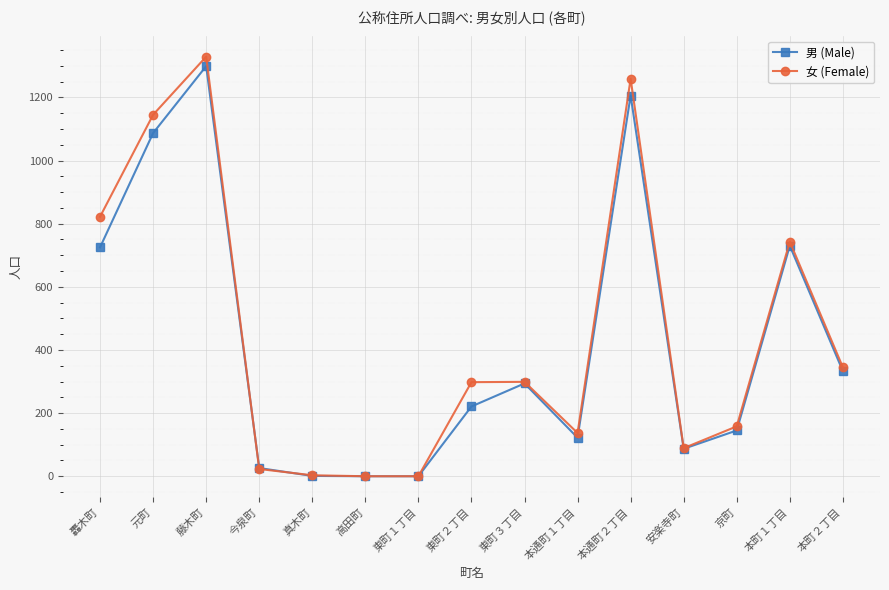

Does the chart display data point markers on the line(s)?

Yes